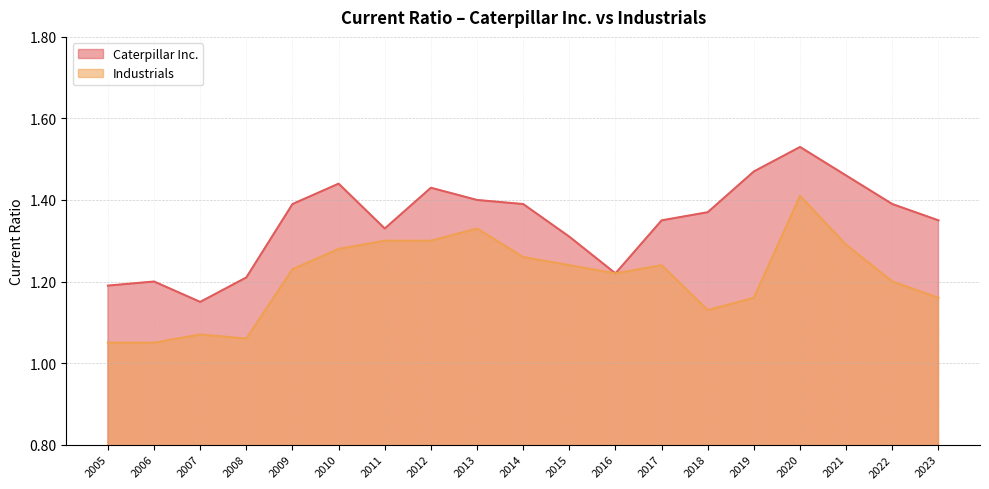

In Industrials, how many points are higher than both neighbors (excluding endpoints)?

4